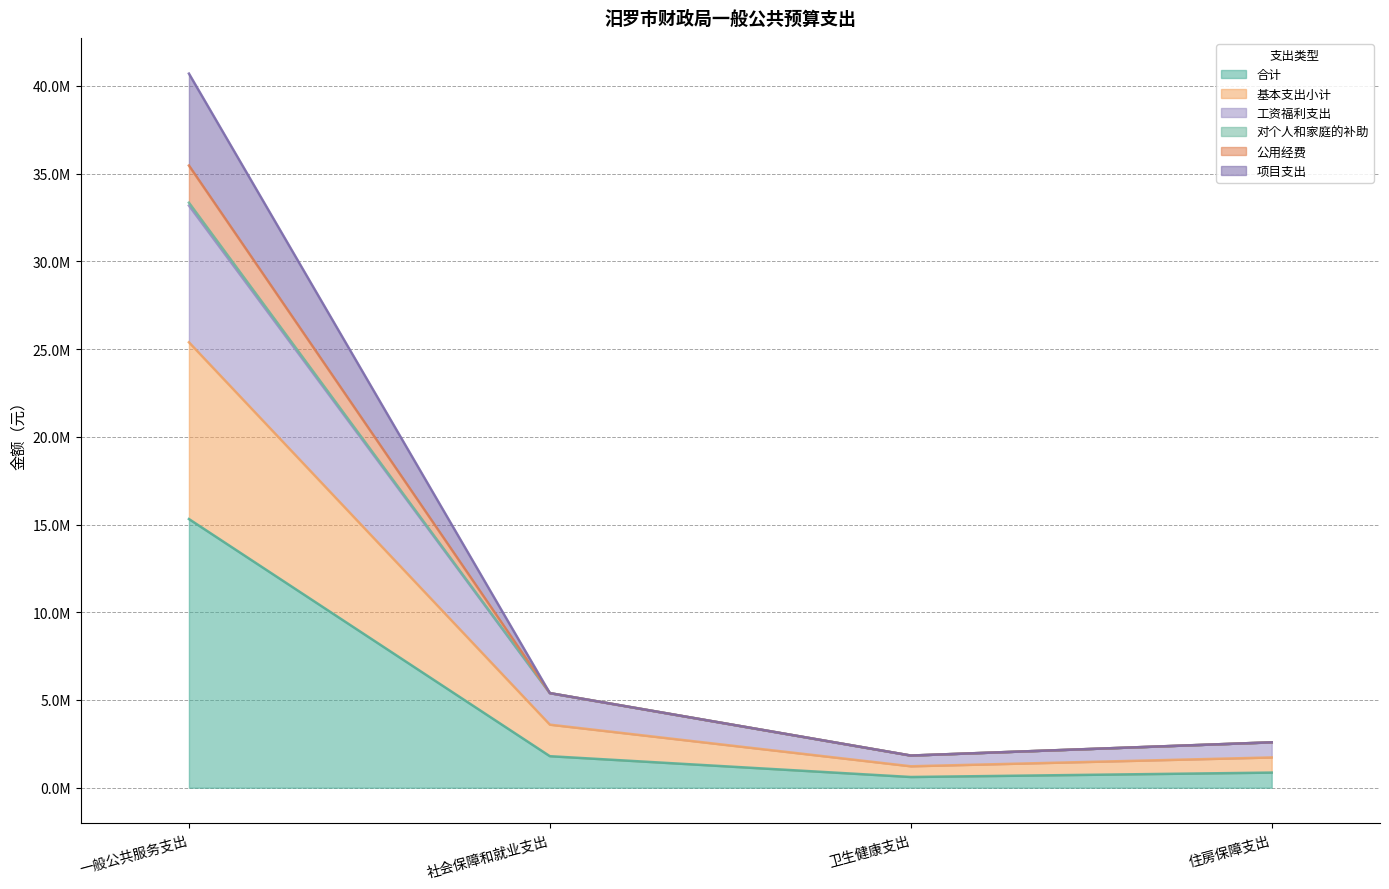

Does the chart have visible grid lines?

Yes